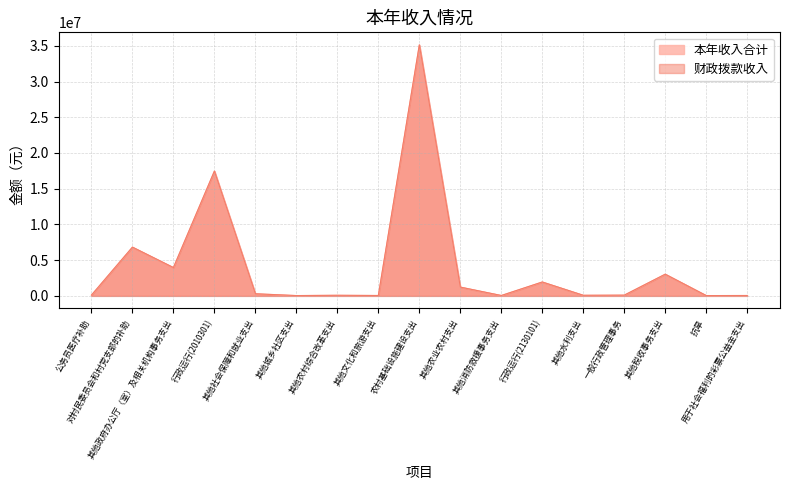

In 财政拨款收入, how many points are higher than both neighbors (excluding endpoints)?

6